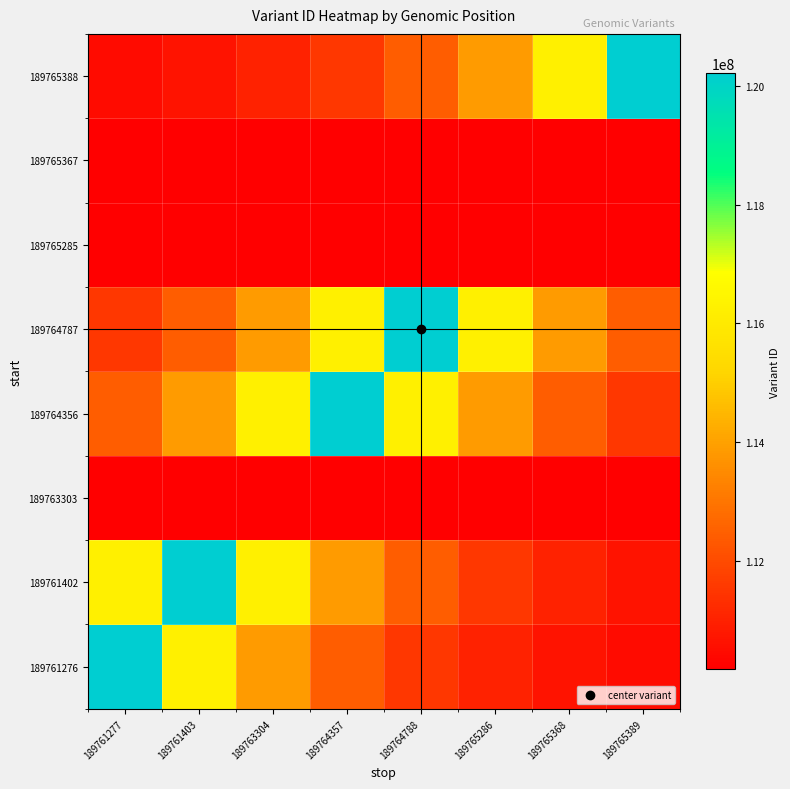

What is the smallest value displayed?

110171991.0